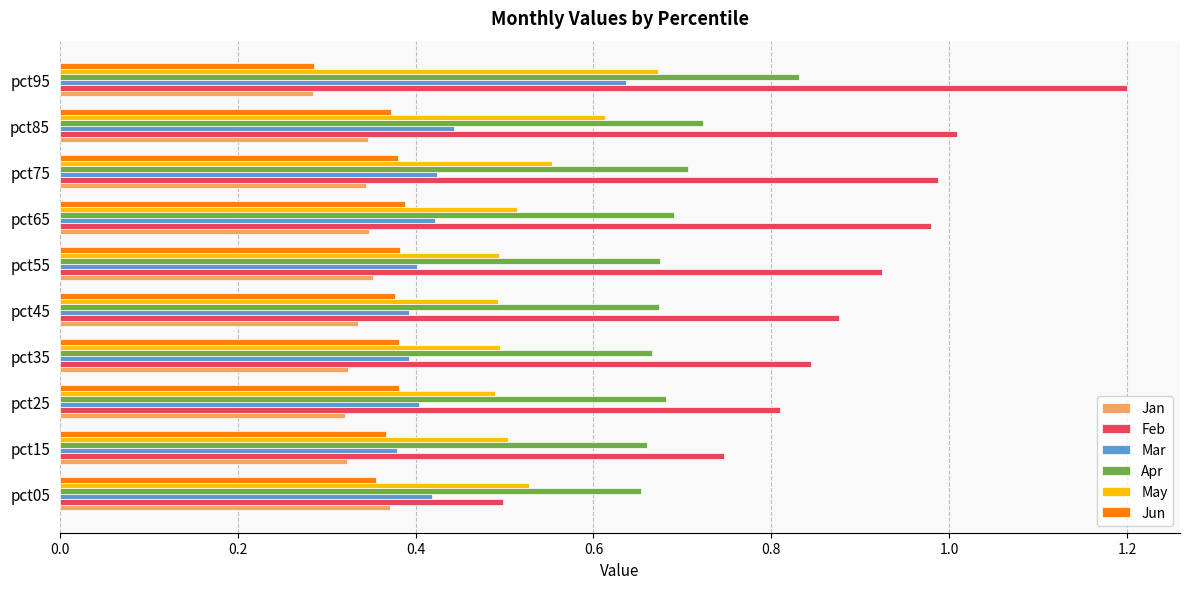

Is it true that Feb equals 1.8 at pct85?

False